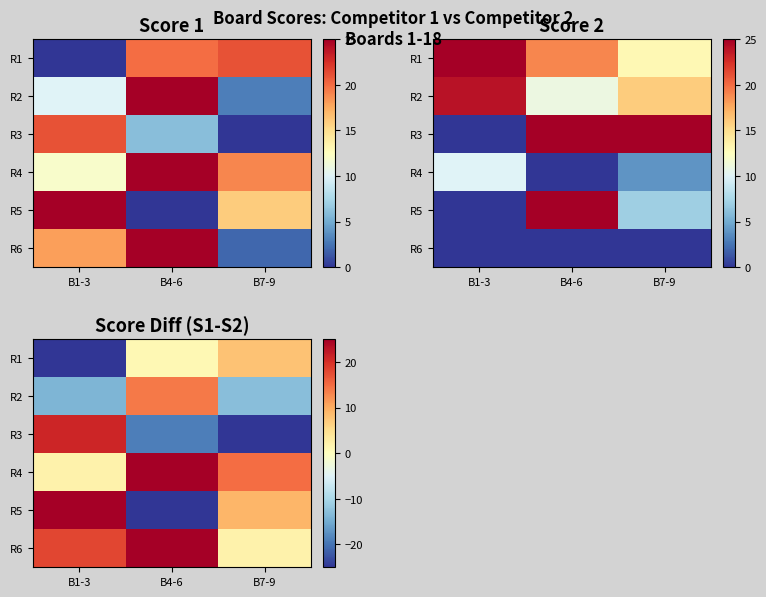

The R4 series shows 25 at B4-6. True or false?

True